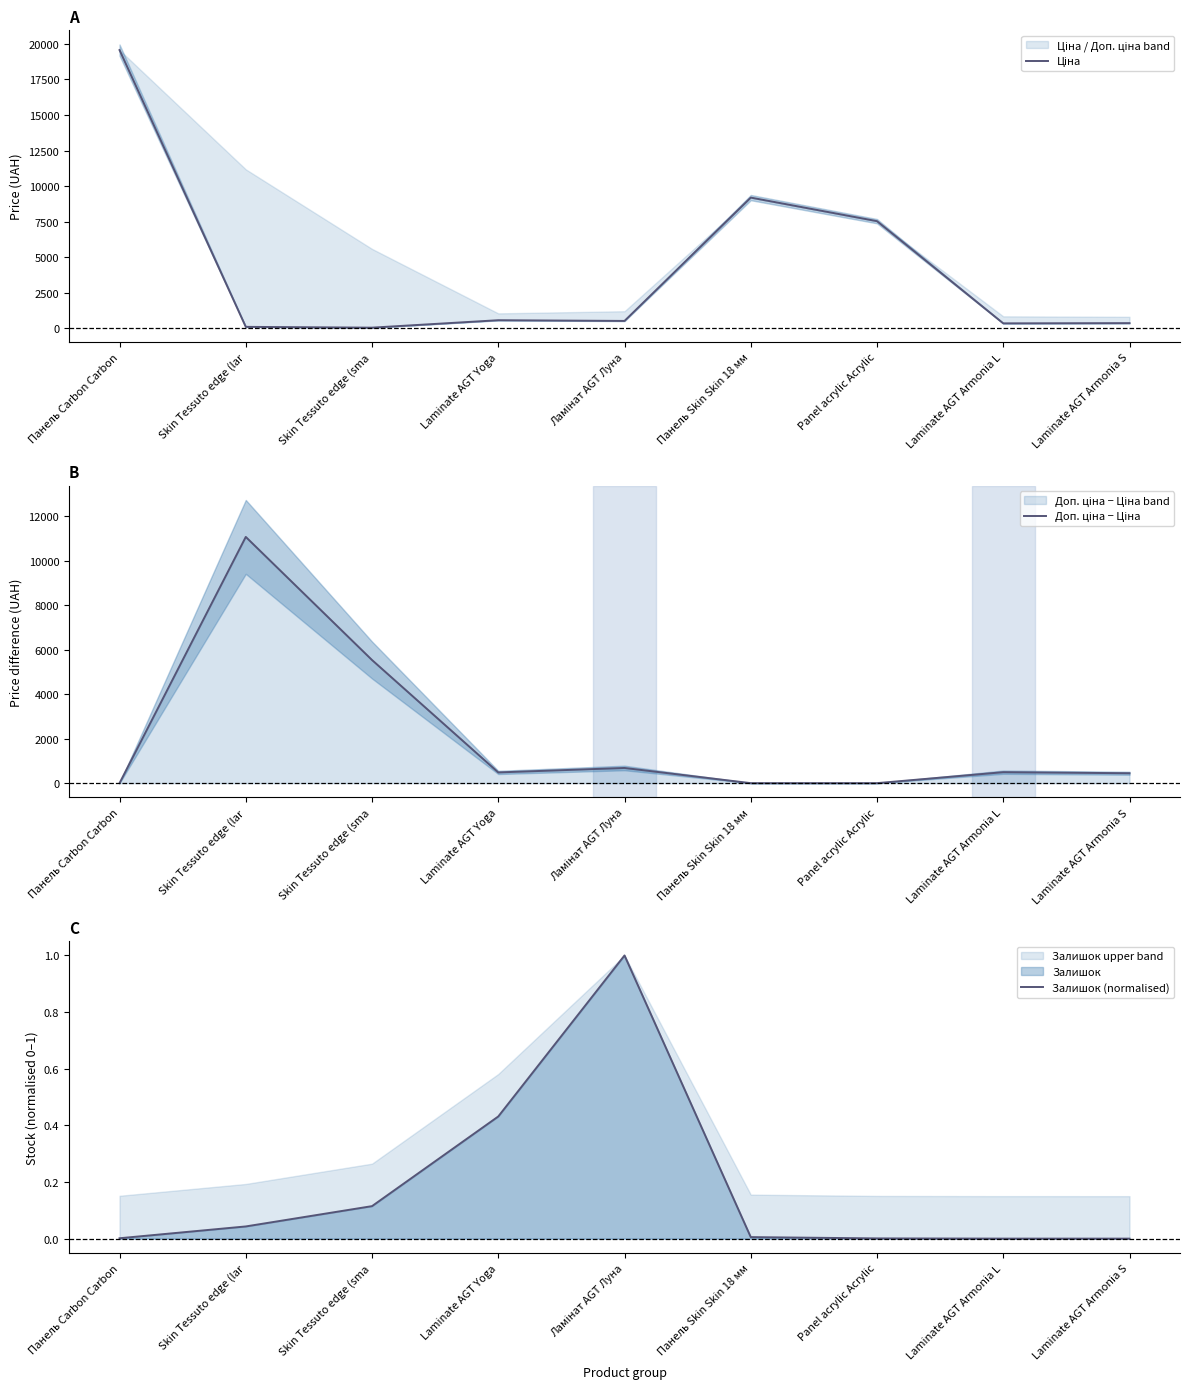

At which category does Ціна reach its first local valley?

Skin Tessuto edge (sma